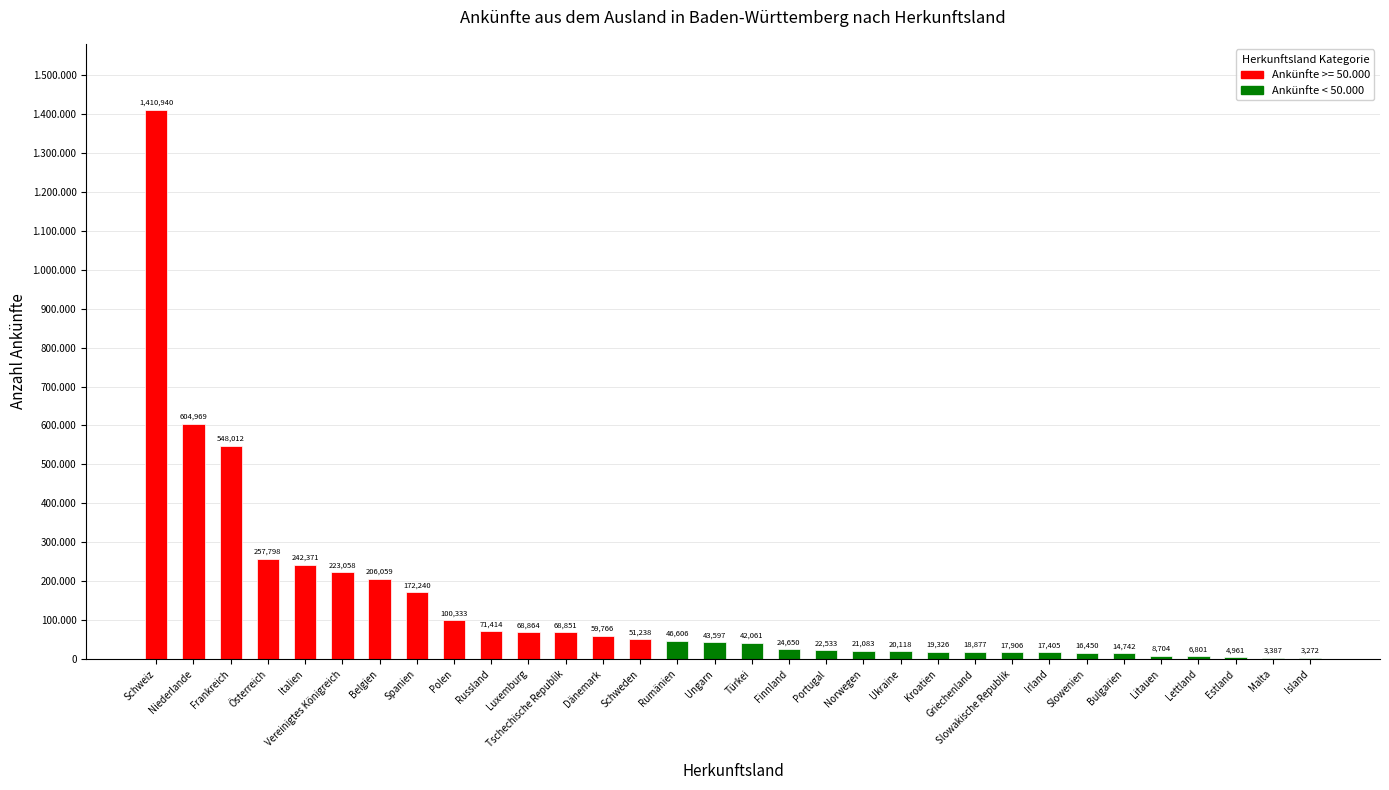

What is the sum of the values at Litauen and Ukraine?

28822